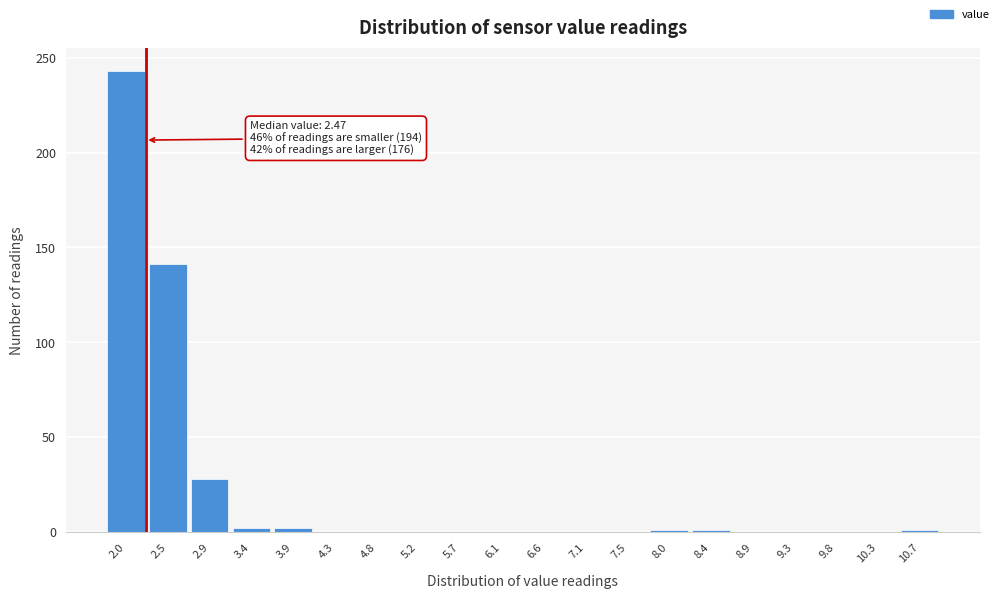

What is the greatest value displayed?

243